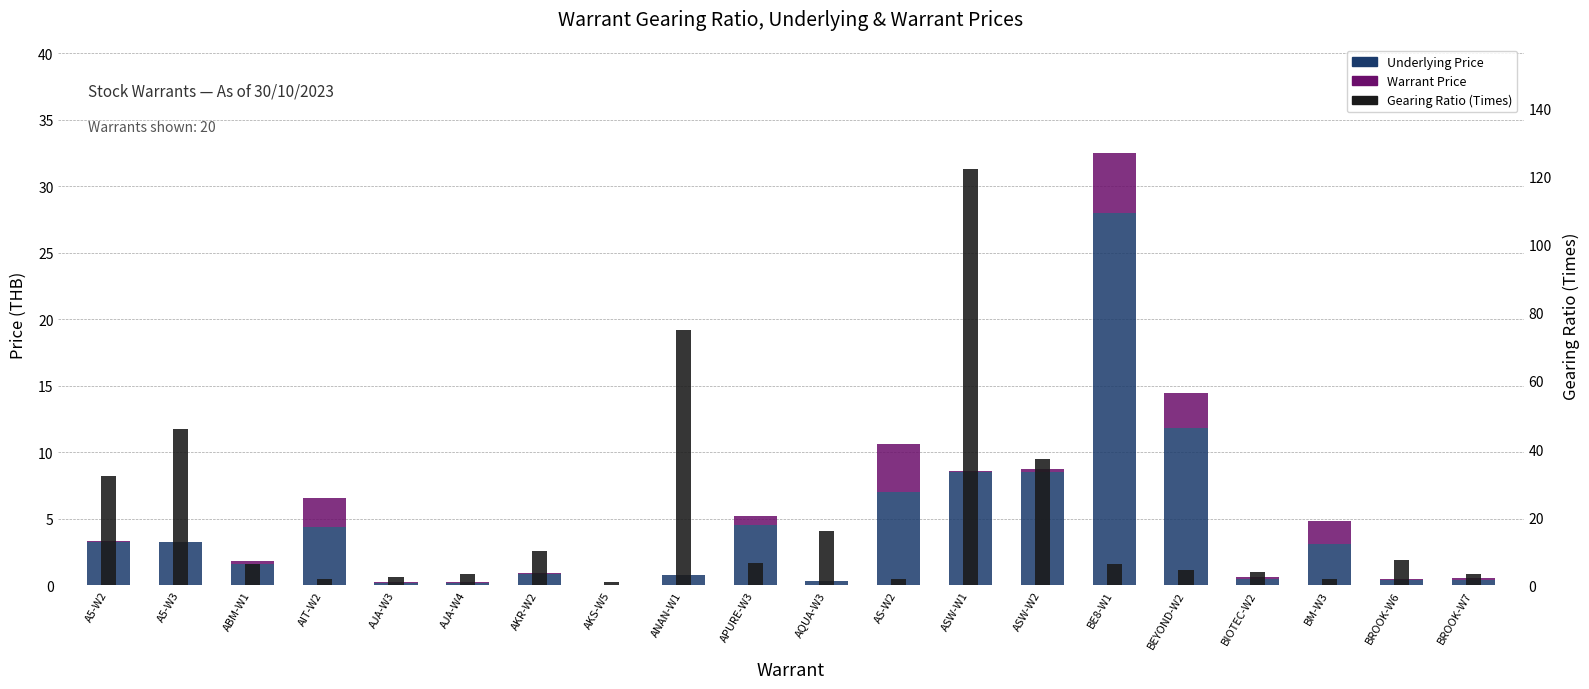

What is the total value across all series at AKS-W5?

1.1